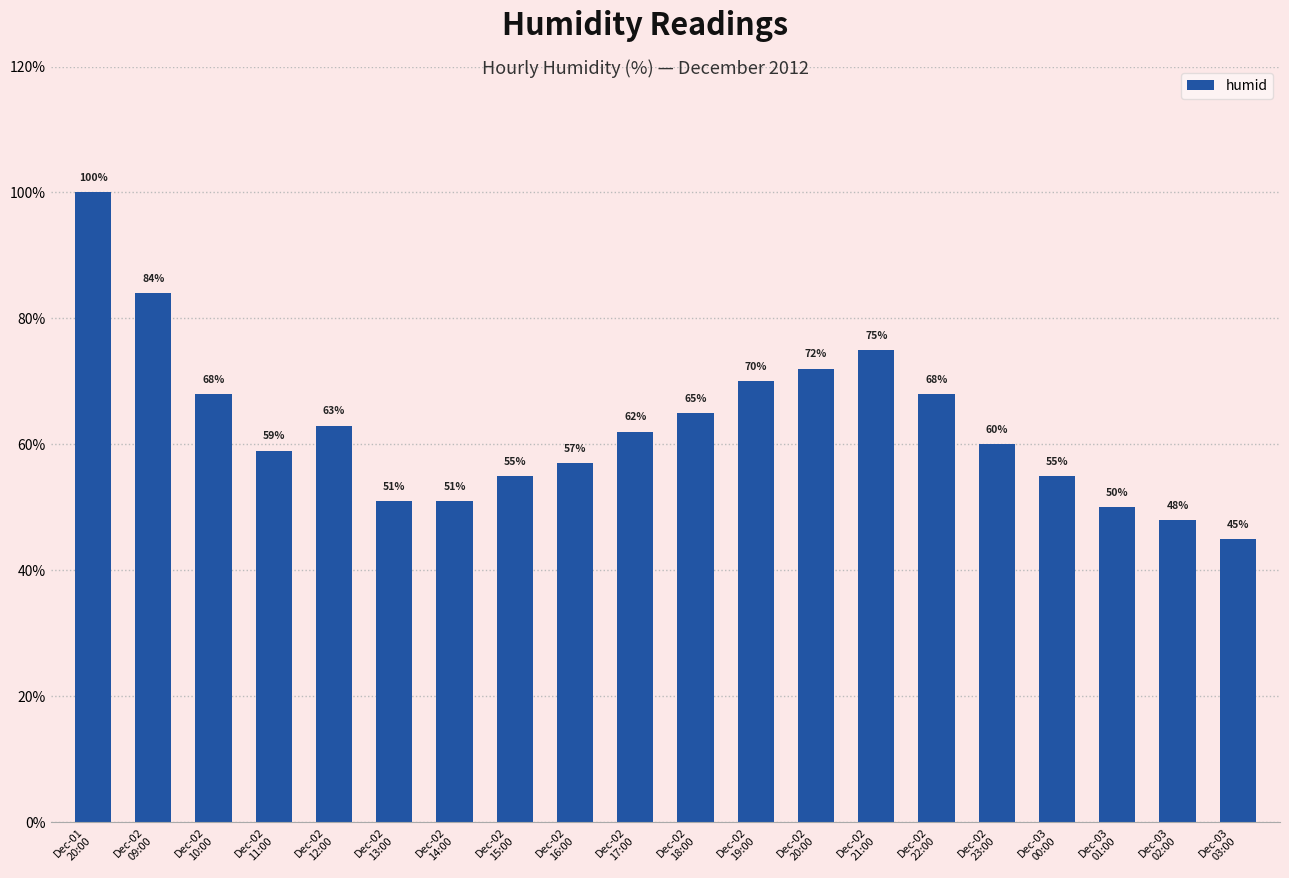

True or false: the data shows 59 at Dec-02
11:00.

True